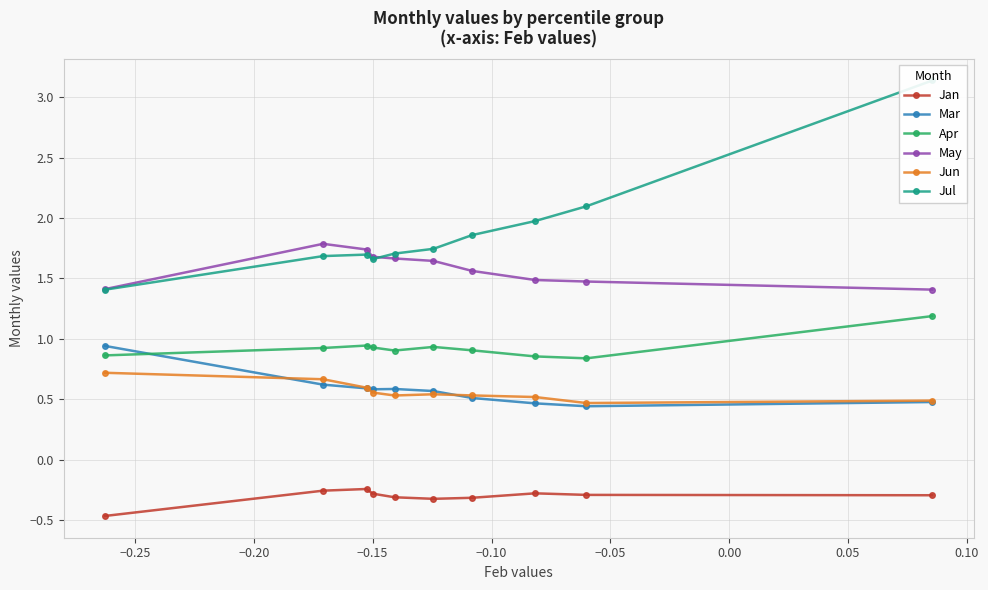

Count the Jun values in the range 0 to 1.

10